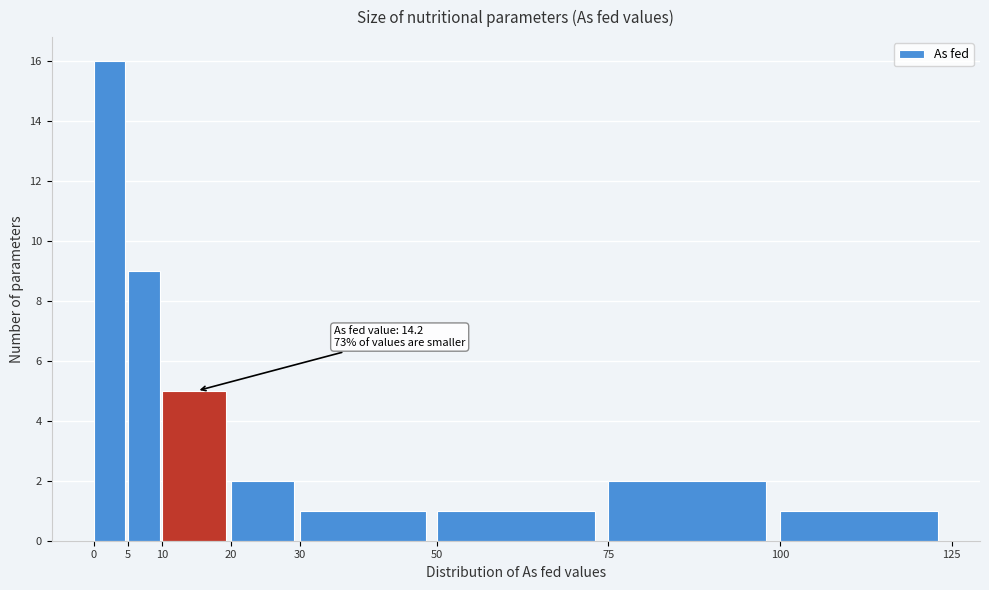

Which range on the x-axis has the tallest bar?

0 to 5